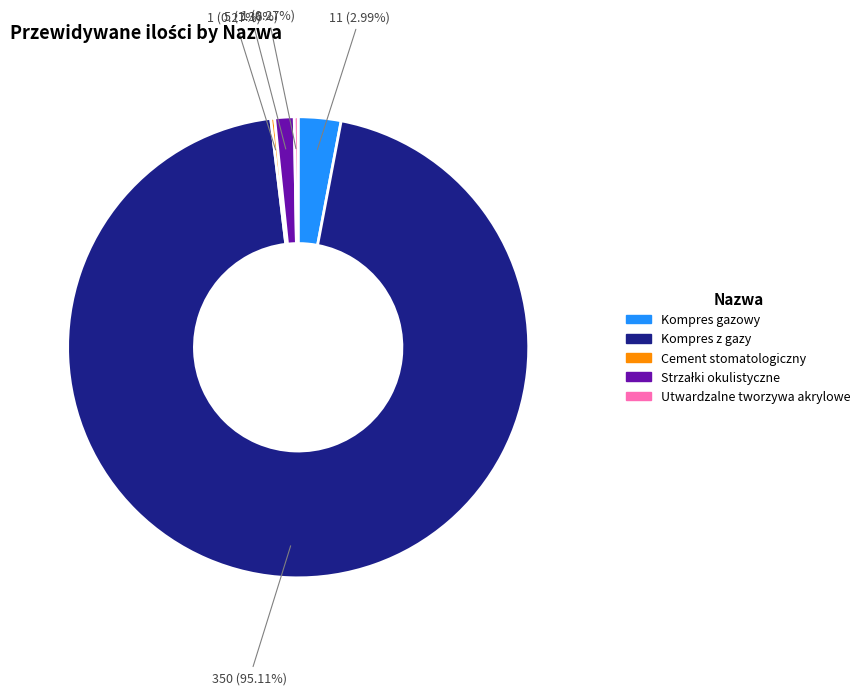

What is the largest slice in the pie chart?

Kompres z gazy